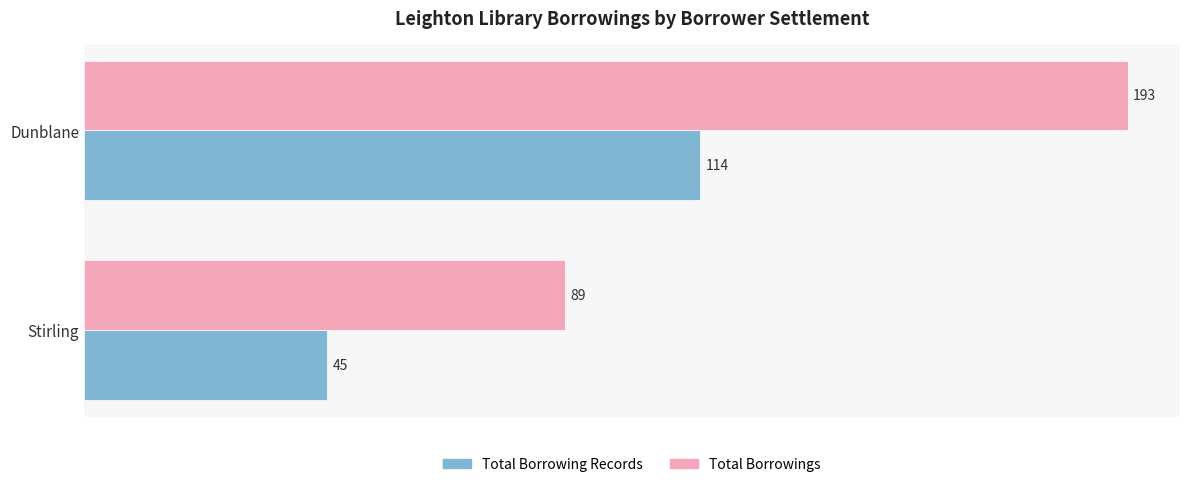

What are all the series names shown in the legend?

Total Borrowing Records, Total Borrowings